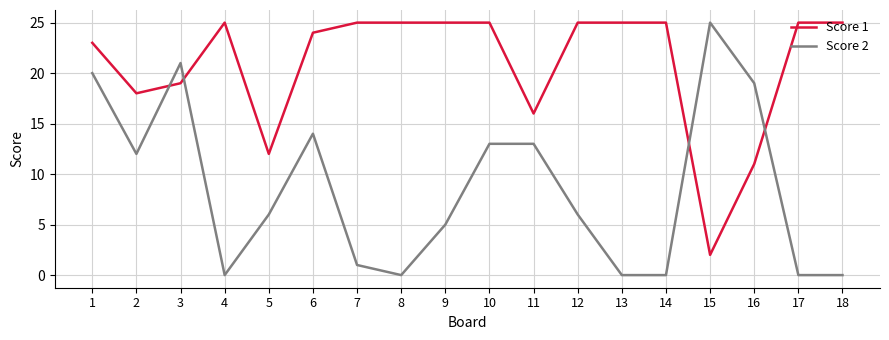

True or false: Score 1 has a value of 11 at 3.

False